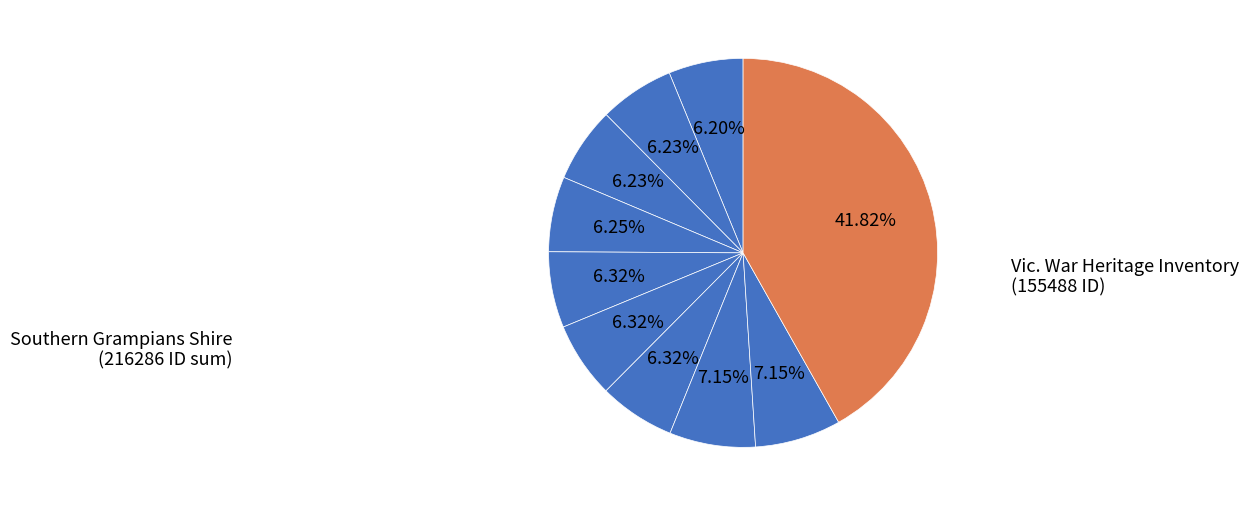

Count the number of slices in the pie.

10